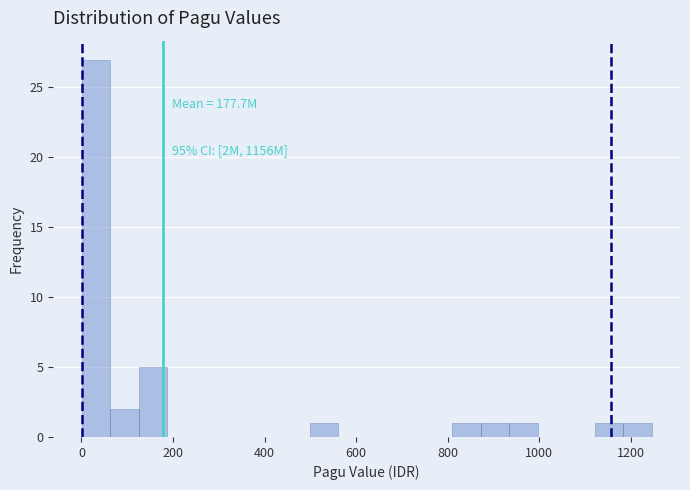

Around what value on the x-axis is the tallest bar? Give the approximate position of its centre, as read against the axis.

40